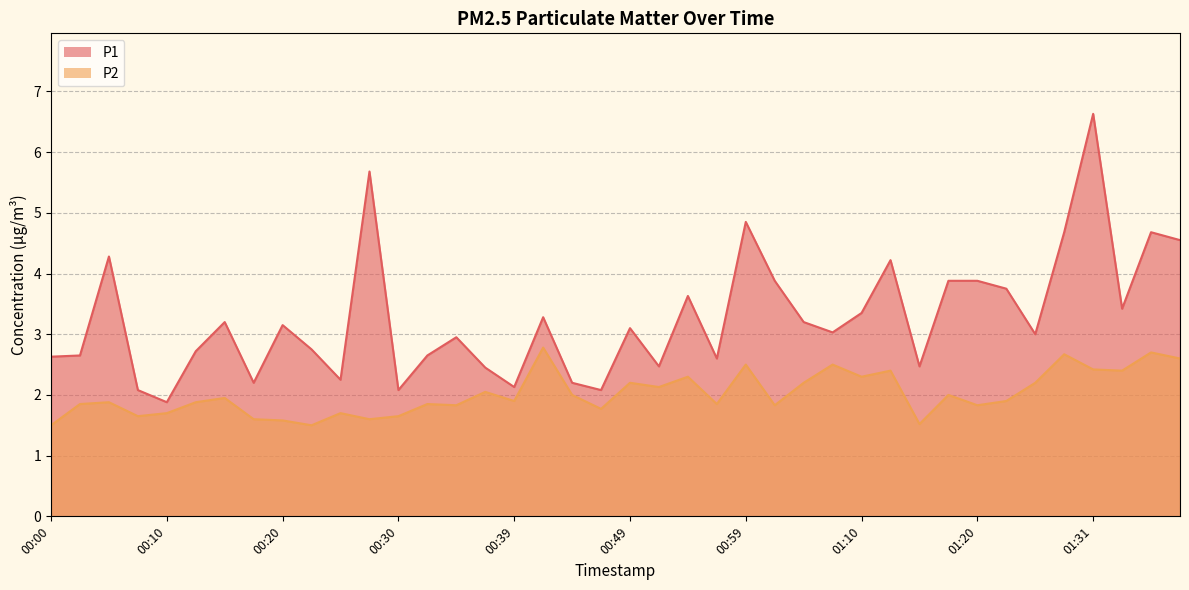

Which series has the largest total across all categories?

P1